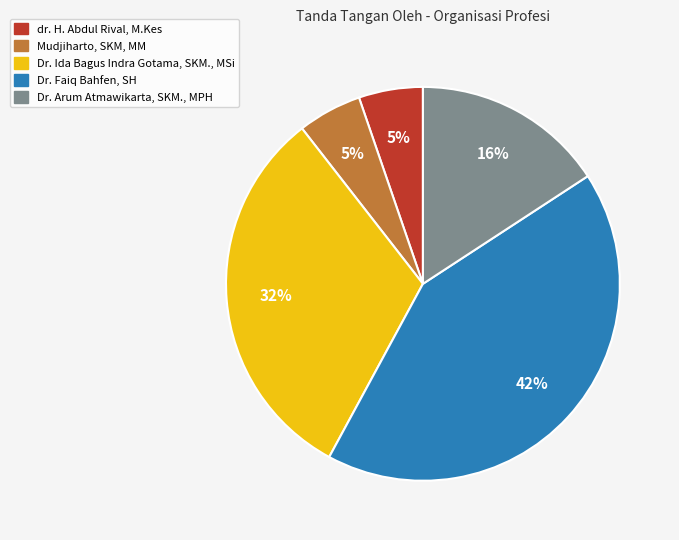

To the nearest percent, what is the difference between the Dr. Arum Atmawikarta, SKM., MPH and Mudjiharto, SKM, MM slice percentages?

11%